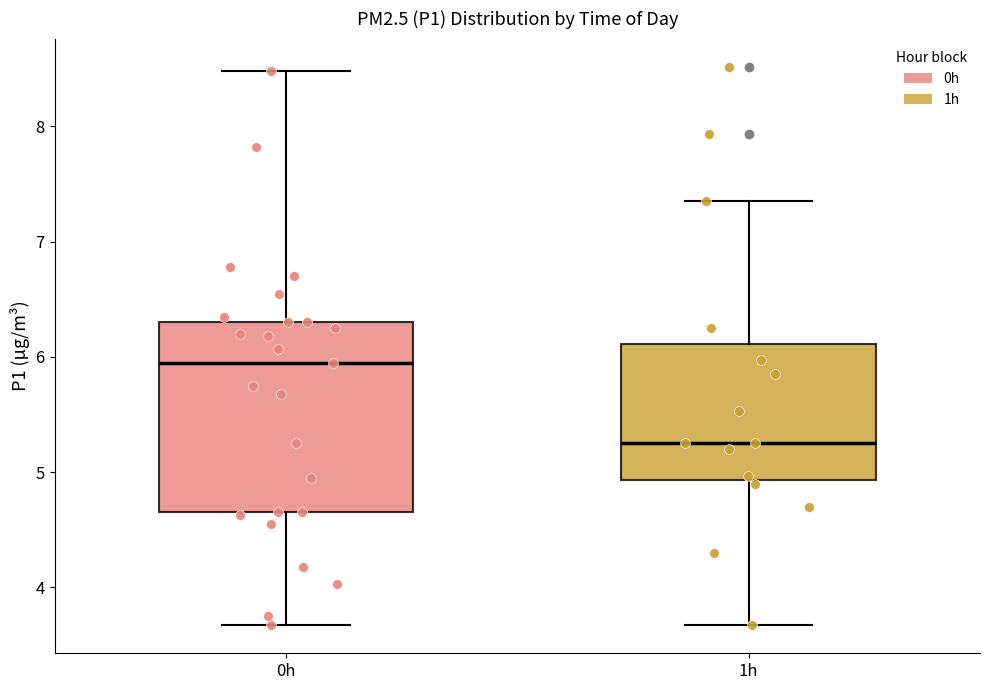

Comparing the boxes themselves (not the whiskers), which one is the tallest?

0h